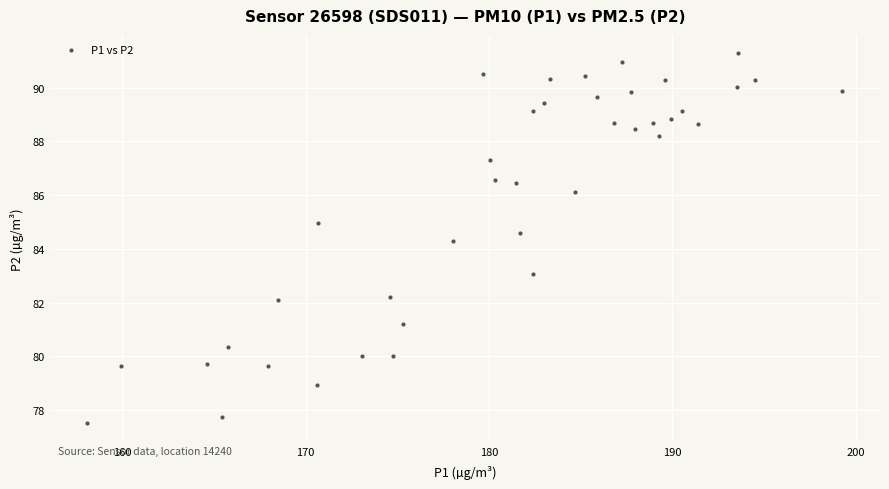

What is the range of X values (max minus min)?

41.2